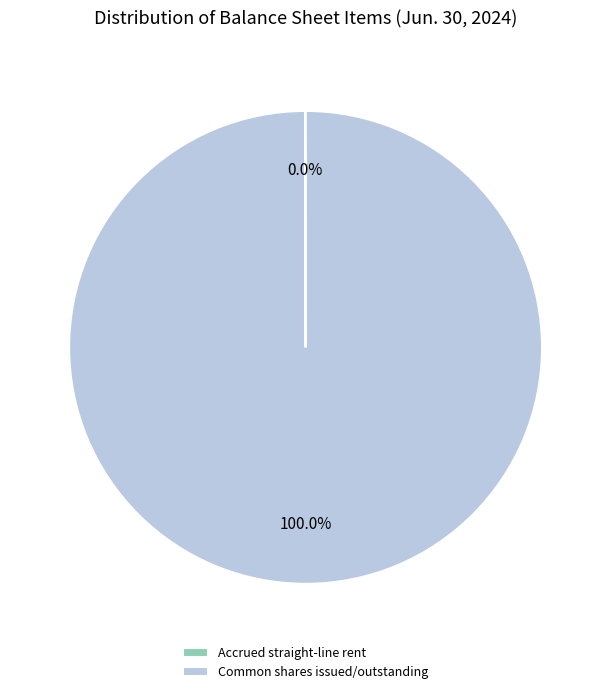

Does any single category account for the majority?

Yes